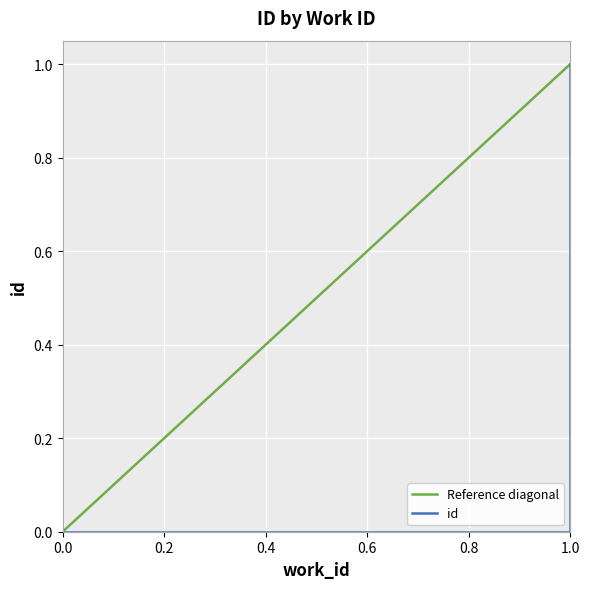

True or false: the data shows 0.6 at 0.0.

False